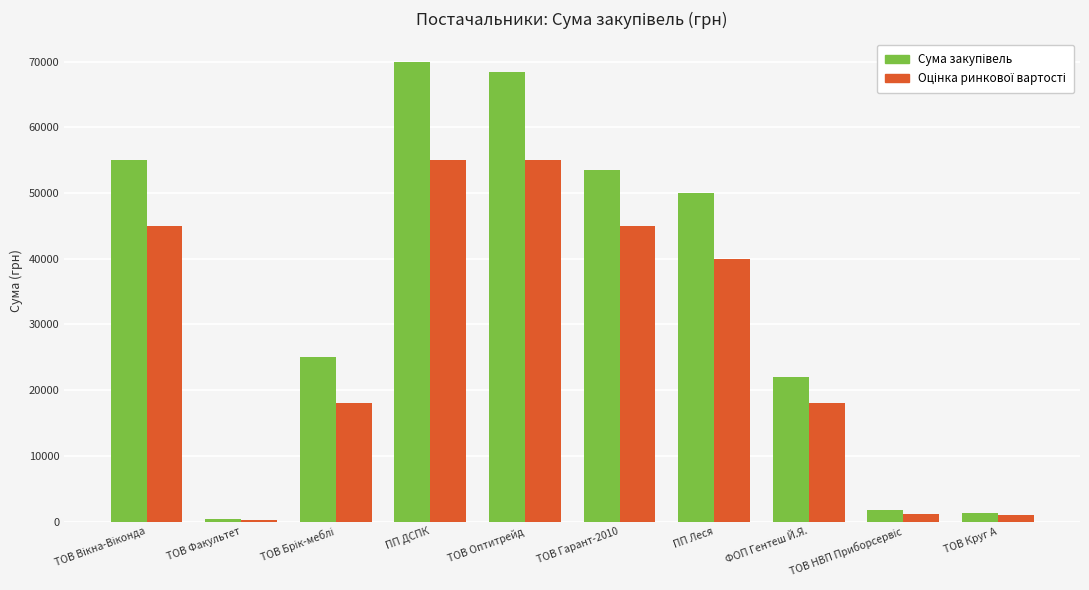

At which category does the chart reach its peak across all series?

ПП ДСПК